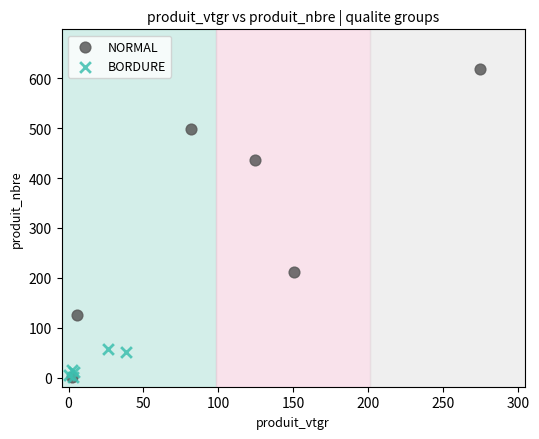

Which series contains the highest Y value?

NORMAL